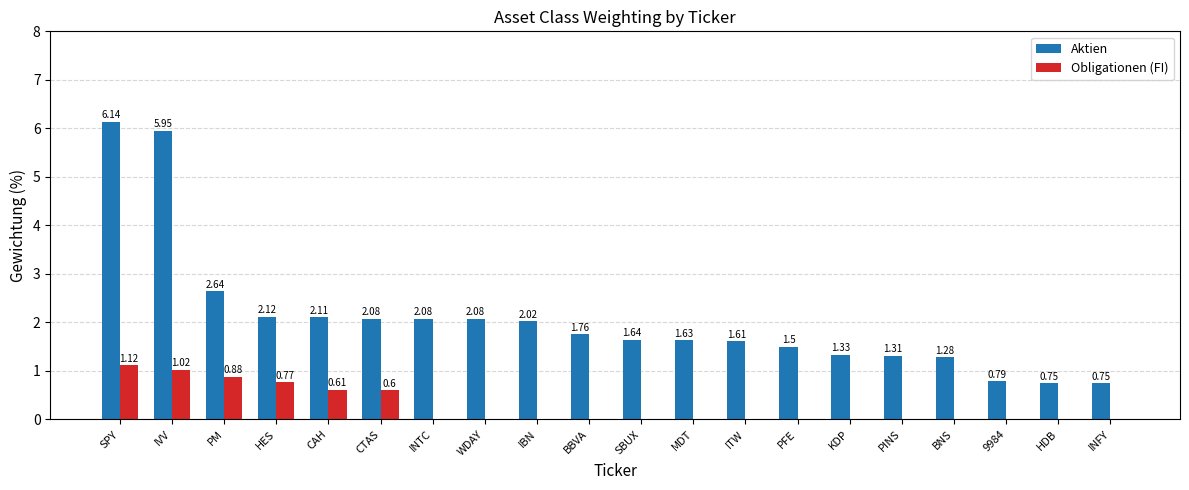

Which label corresponds to the largest value in the chart?

SPY